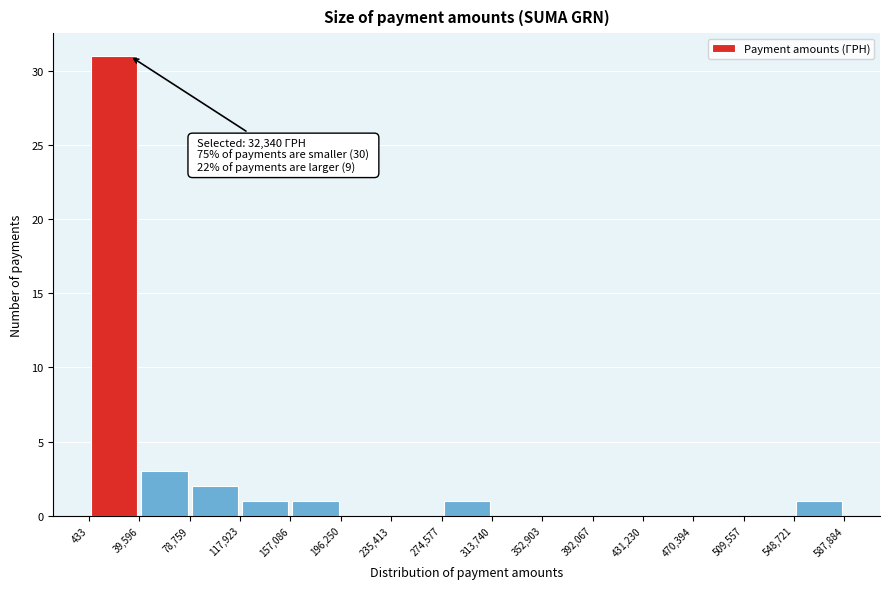

Over which range of the x-axis is the bar tallest?

433 to 39,596